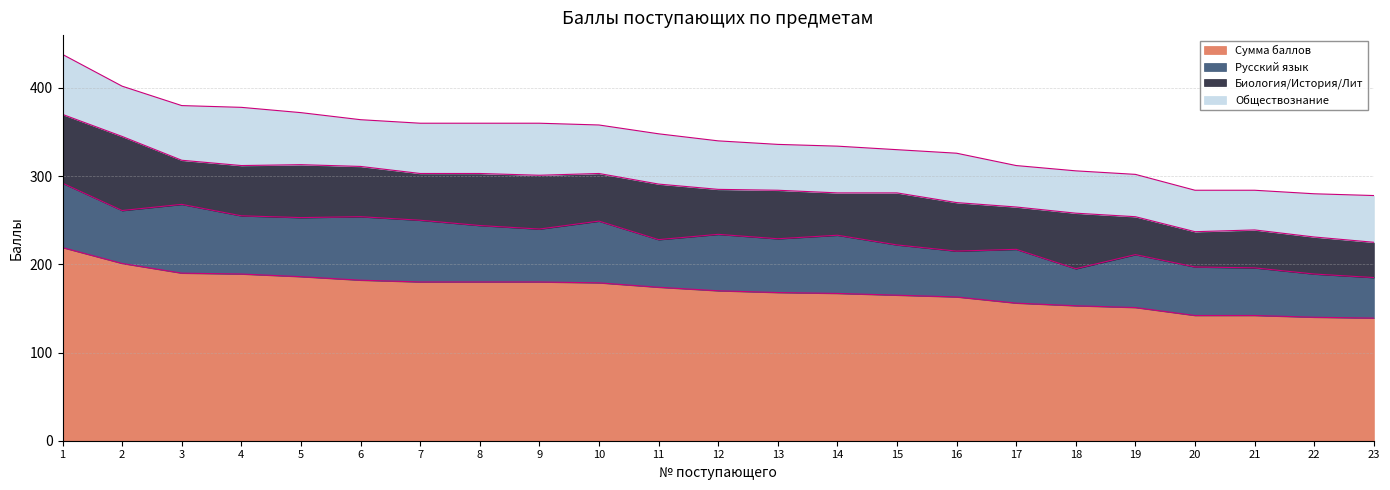

At how many categories does at least one series exceed 79?

23